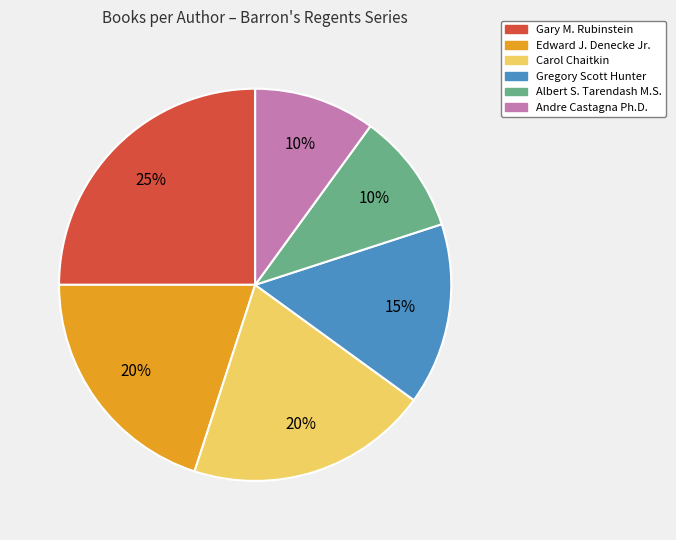

Is it true that Gary M. Rubinstein is 25% of the pie?

True